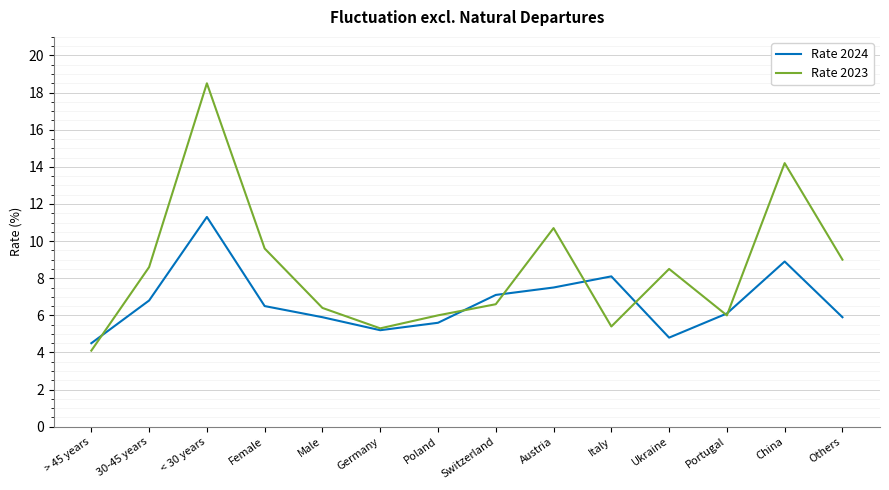

The value of Rate 2023 at China is 7.1. True or false?

False